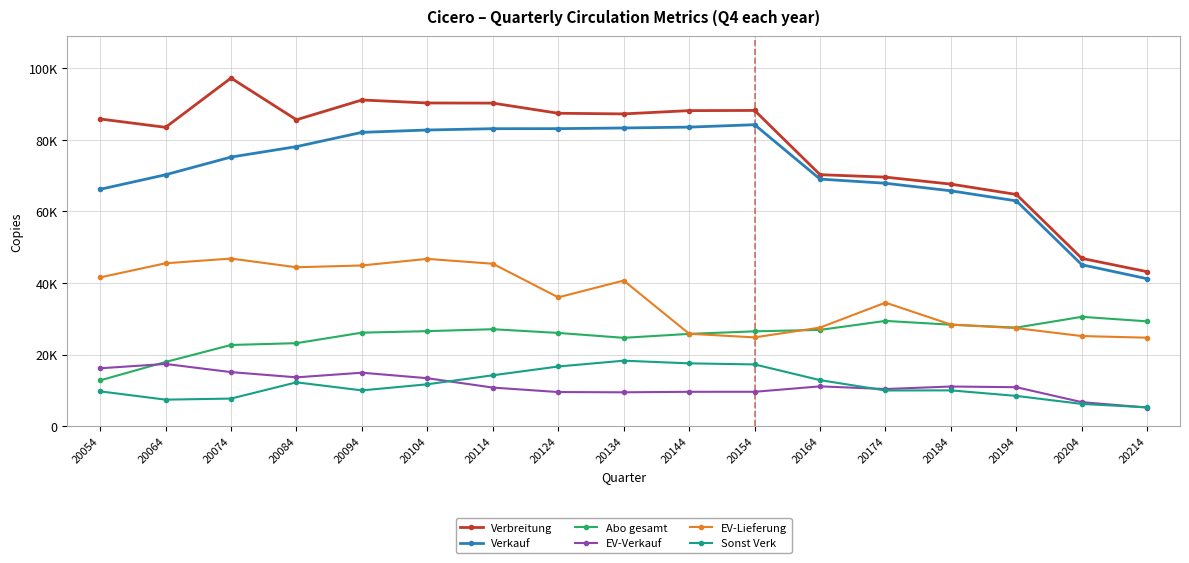

What are all the series names shown in the legend?

Verbreitung, Verkauf, Abo gesamt, EV-Verkauf, EV-Lieferung, Sonst Verk